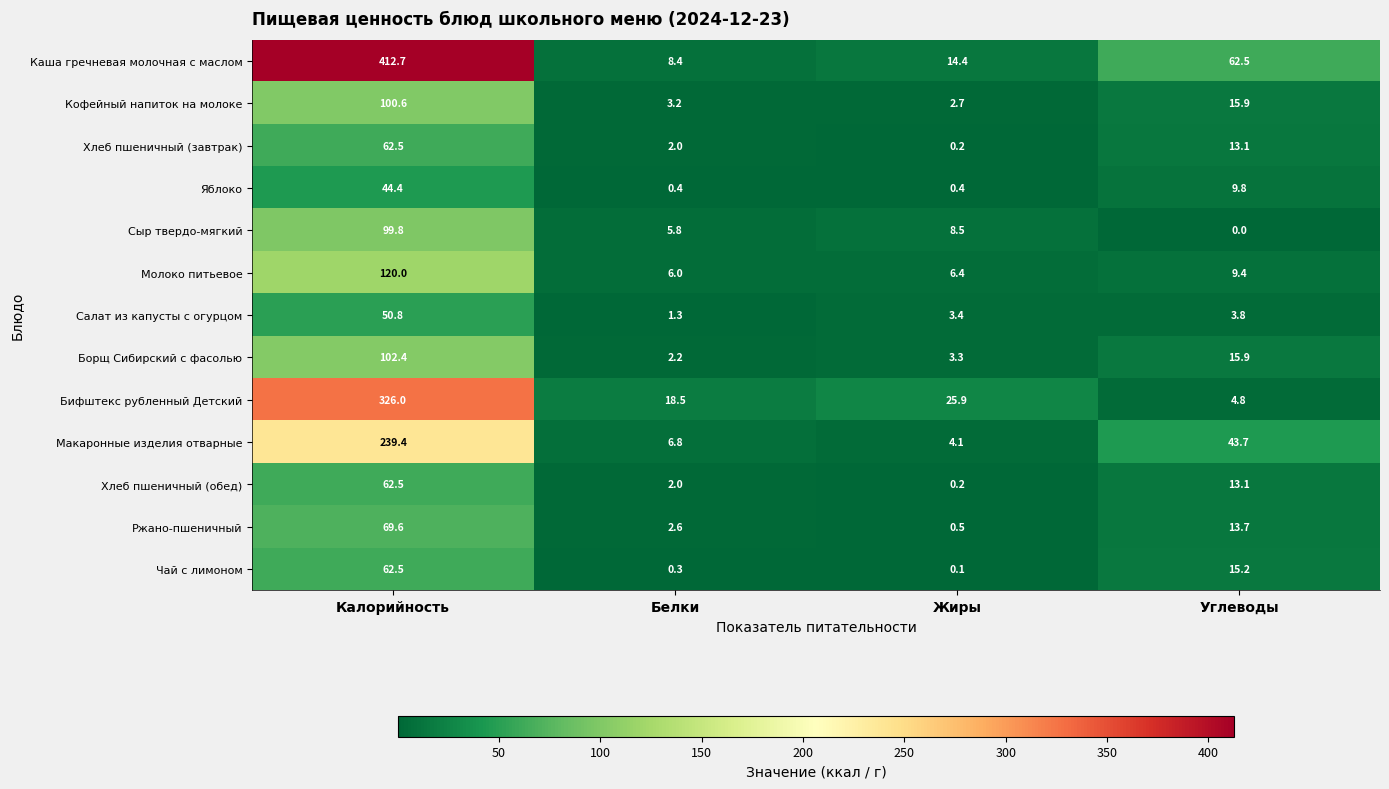

What is the sum of the Ржано-пшеничный values at Калорийность and Углеводы?

83.3